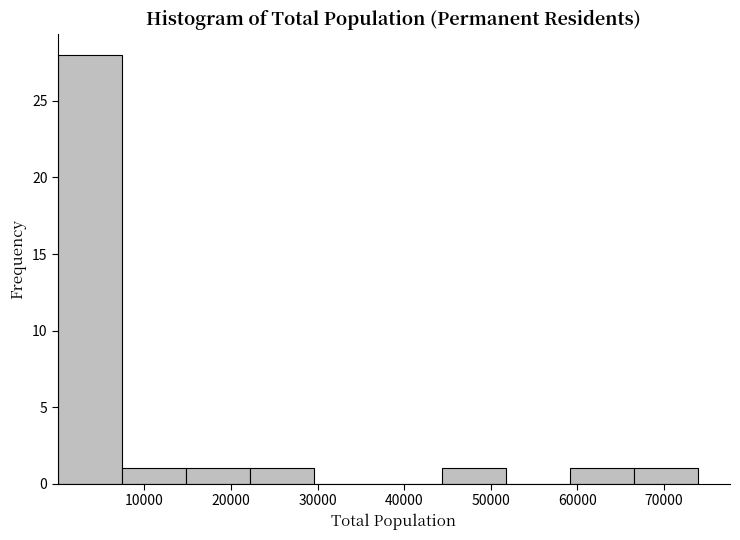

Reading left to right, list every bar in this chart as the range it spans on the x-axis followed by its height. Neither the bar edges nor the heights are printed on the chart, so give them approximately, as read against the axes.

0 to 7000: 28
7000 to 15000: 1
15000 to 22000: 1
22000 to 30000: 1
30000 to 37000: 0
37000 to 44000: 0
44000 to 52000: 1
52000 to 59000: 0
59000 to 67000: 1
67000 to 74000: 1